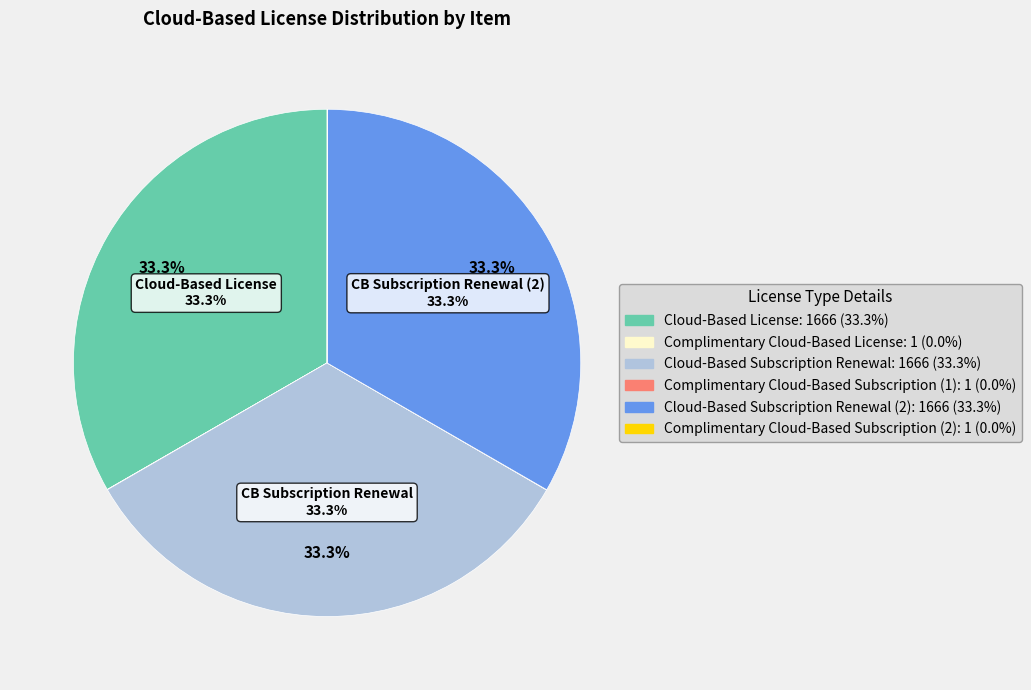

Is there a majority slice in this chart?

No